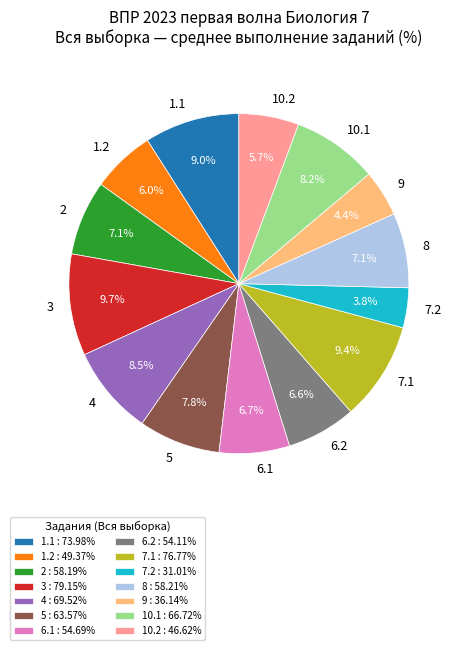

Combined, what portion of the pie is 7.2 and 5?

11.6%